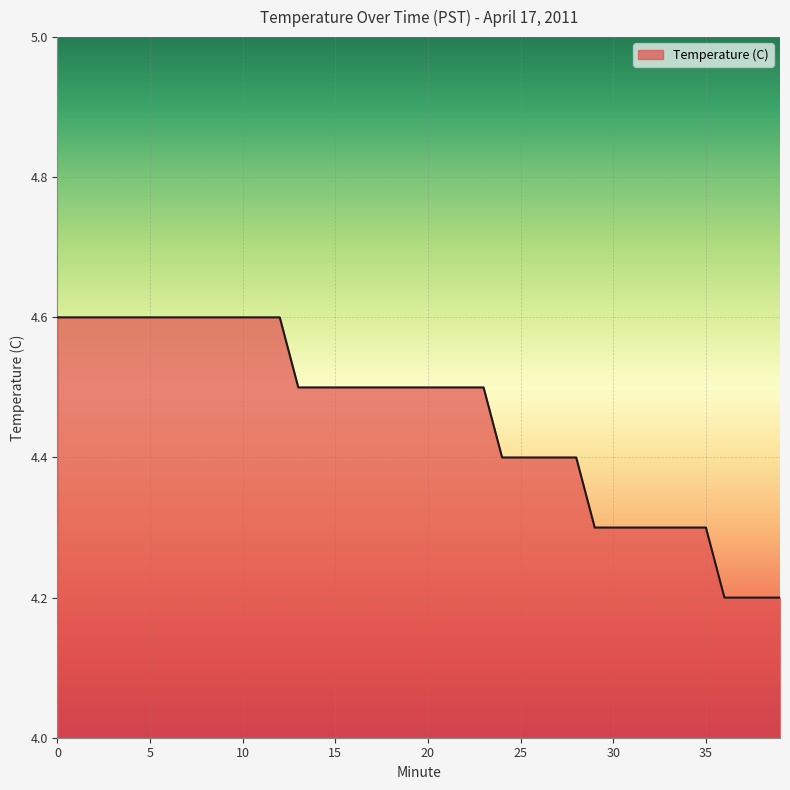

What is the smallest value displayed?

4.2